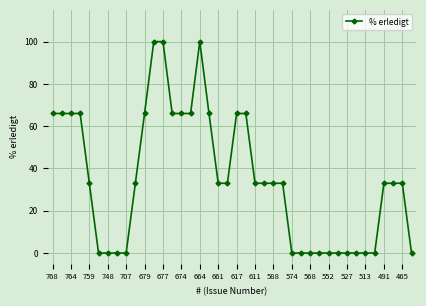

What is the average value?

35